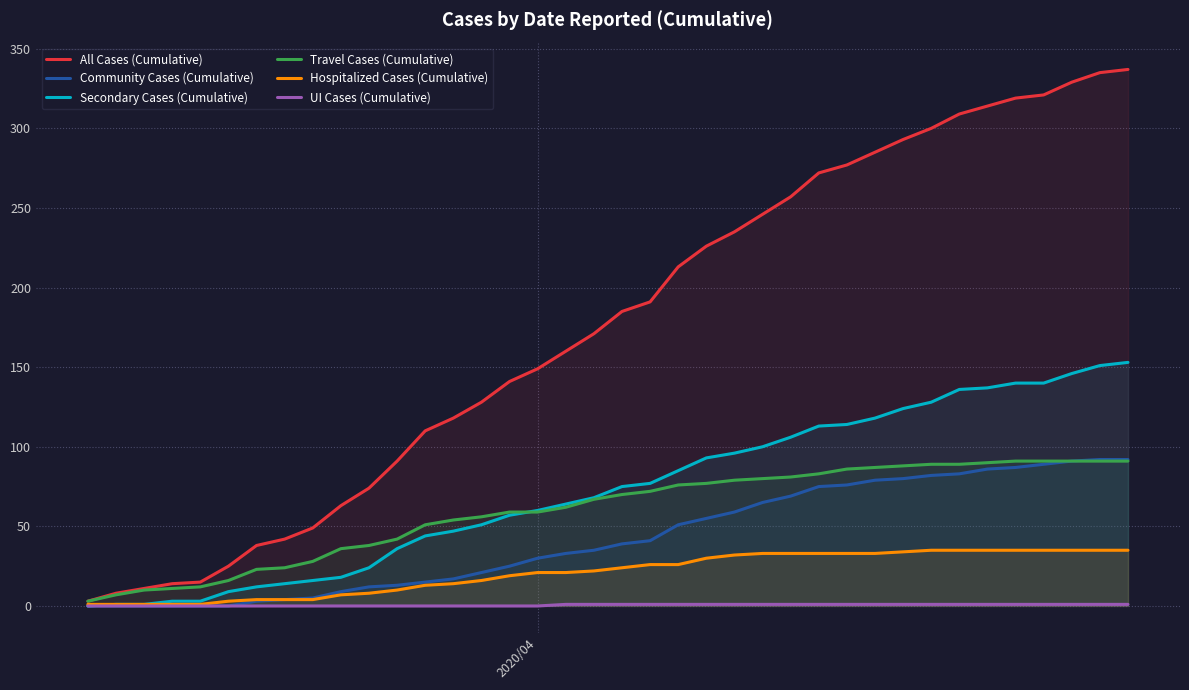

What is the average value of the Hospitalized Cases (Cumulative) series?

21